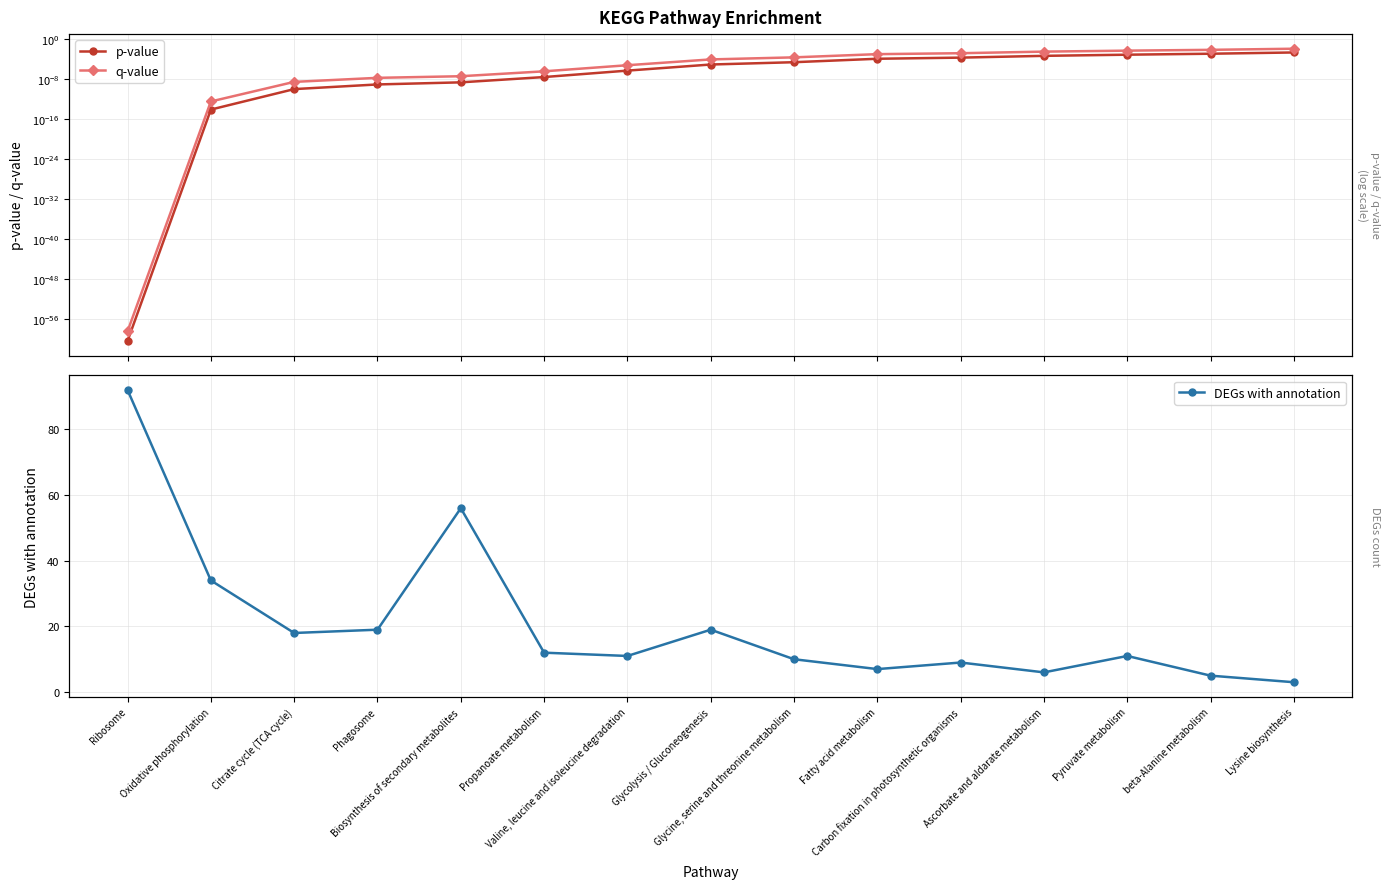

Does the chart display data point markers on the line(s)?

Yes